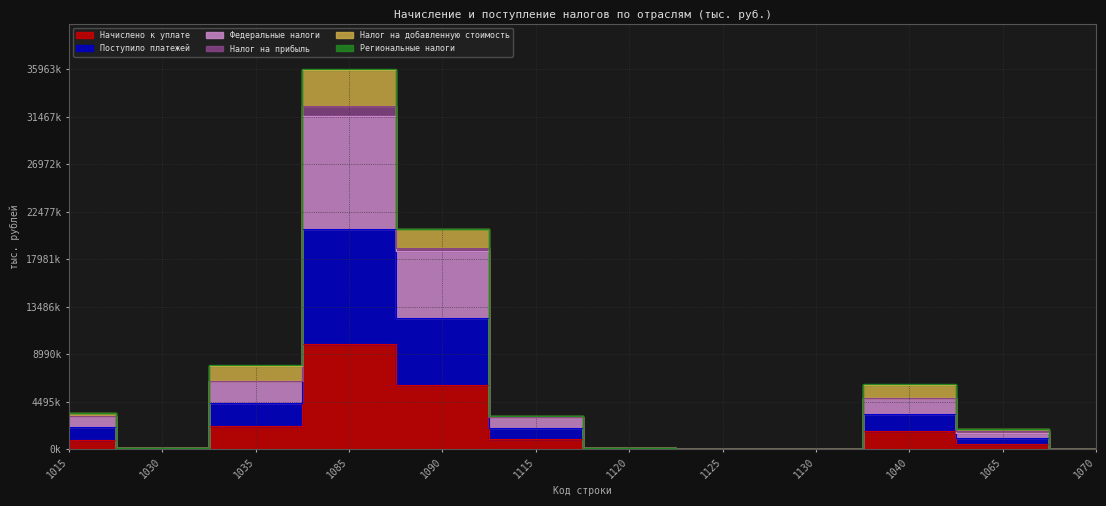

What is the label of the 5th point from the left?

1090